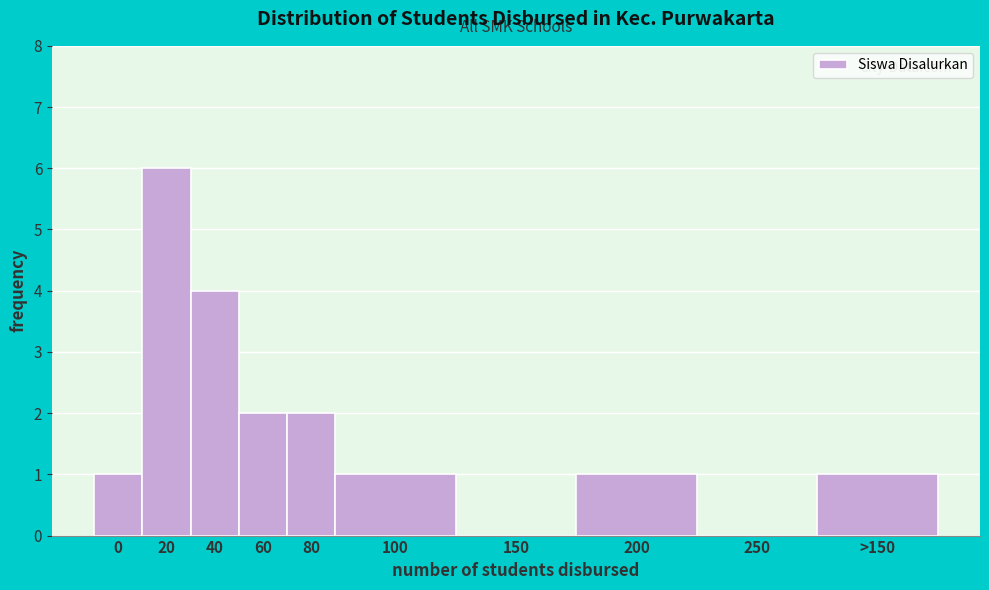

Reading left to right, extract all data points from this chart.

0=1	20=6	40=4	60=2	80=2	100=1	150=0	200=1	250=0	>150=1